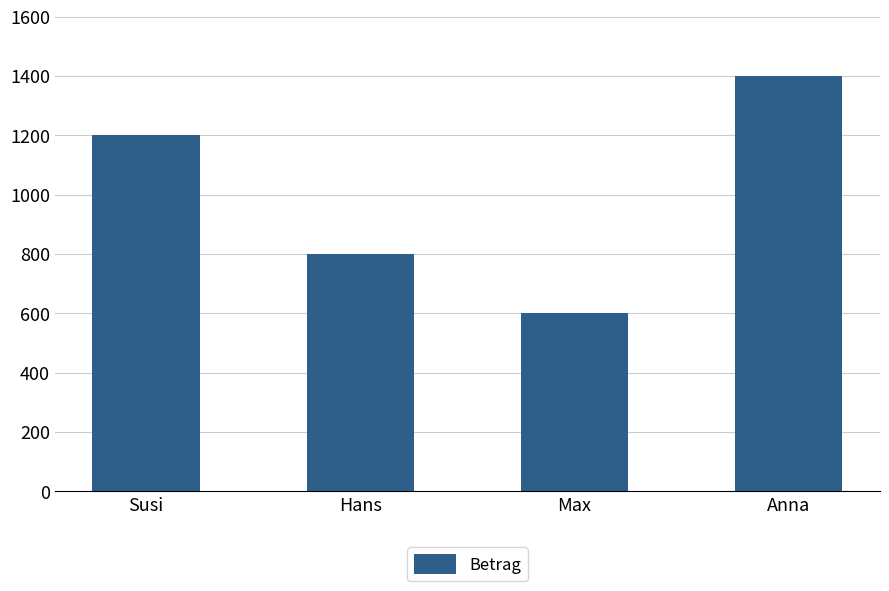

The value at Anna is 693. True or false?

False